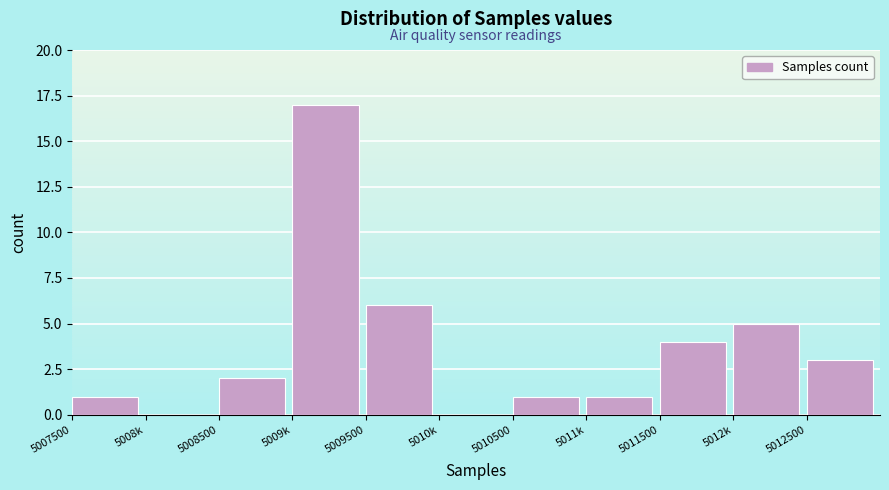

Reading left to right, transcribe all the data shown in this chart.

5007500=1	5008k=0	5008500=2	5009k=17	5009500=6	5010k=0	5010500=1	5011k=1	5011500=4	5012k=5	5012500=3